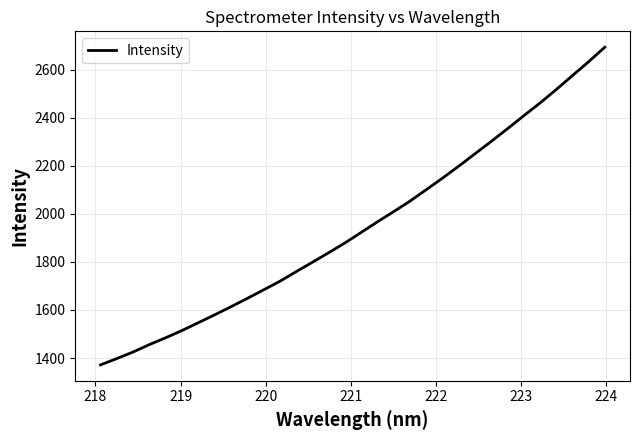

What is the difference between the maximum and minimum values?

1321.2